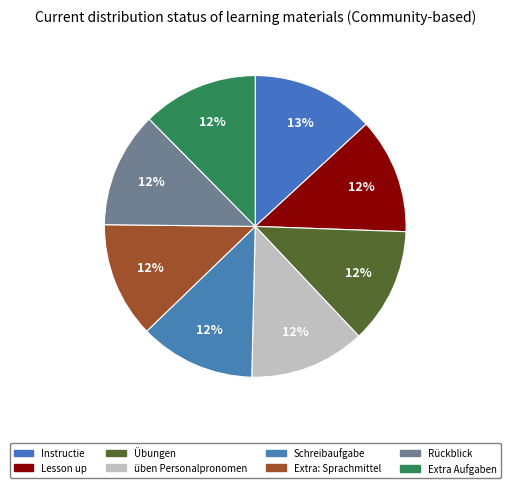

True or false: Rückblick accounts for 25% of the total.

False